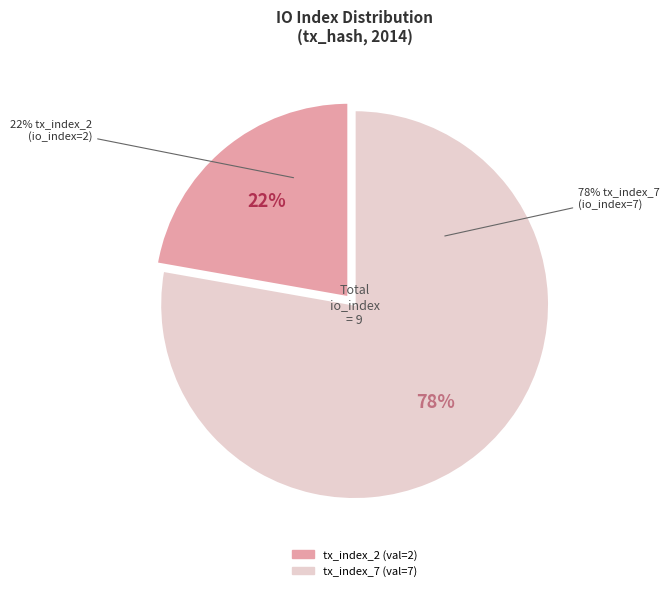

What percentage is the tx_index_7 slice, to the nearest percent?

78%